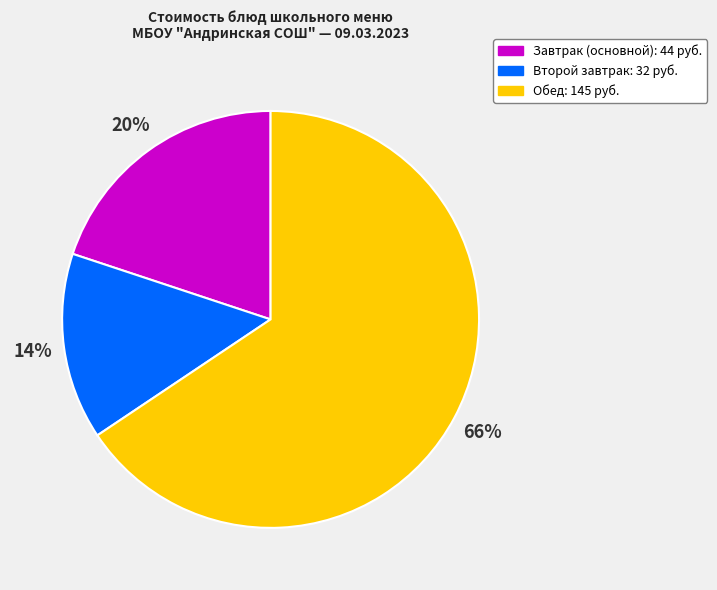

Does any single category account for the majority?

Yes